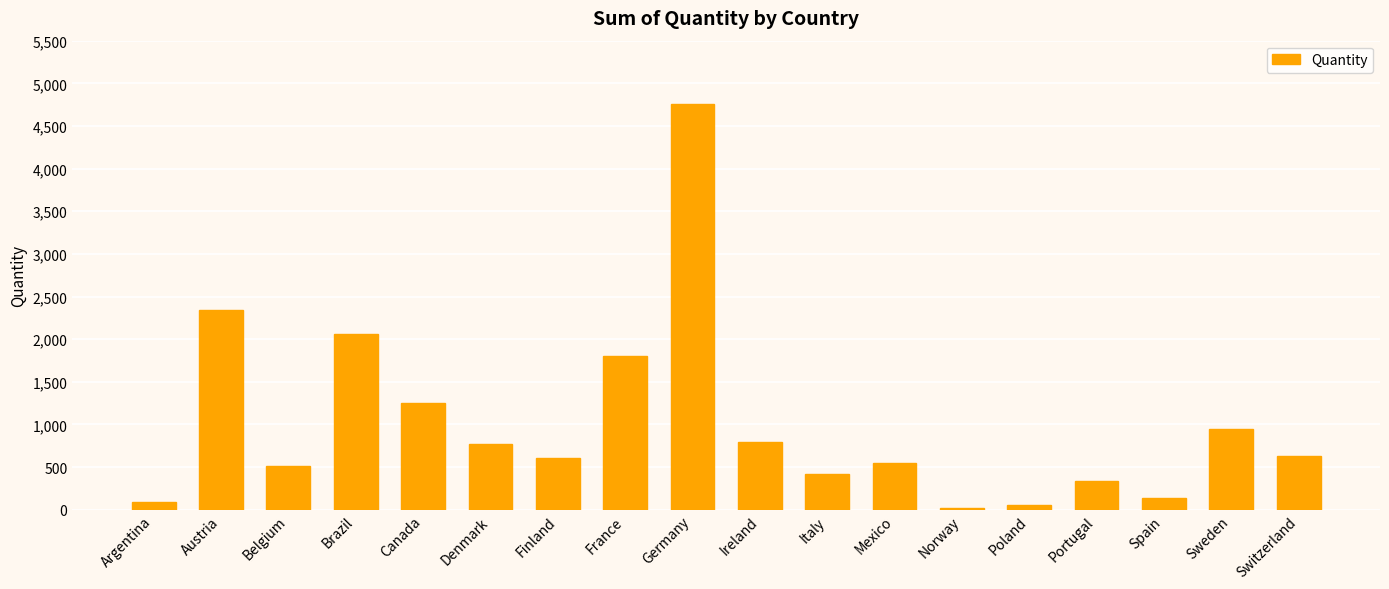

What is the average value?

1006